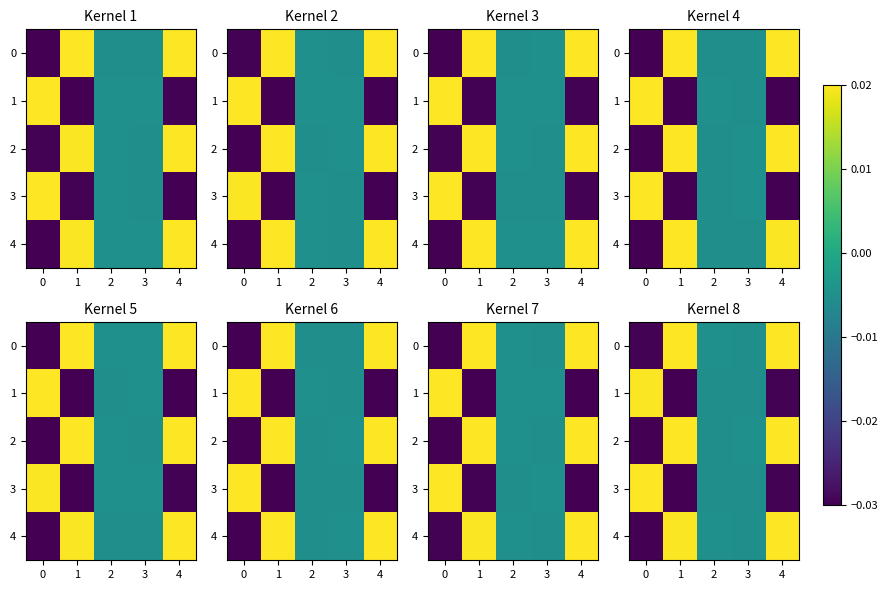

Between 3 and 2, which is larger?

2